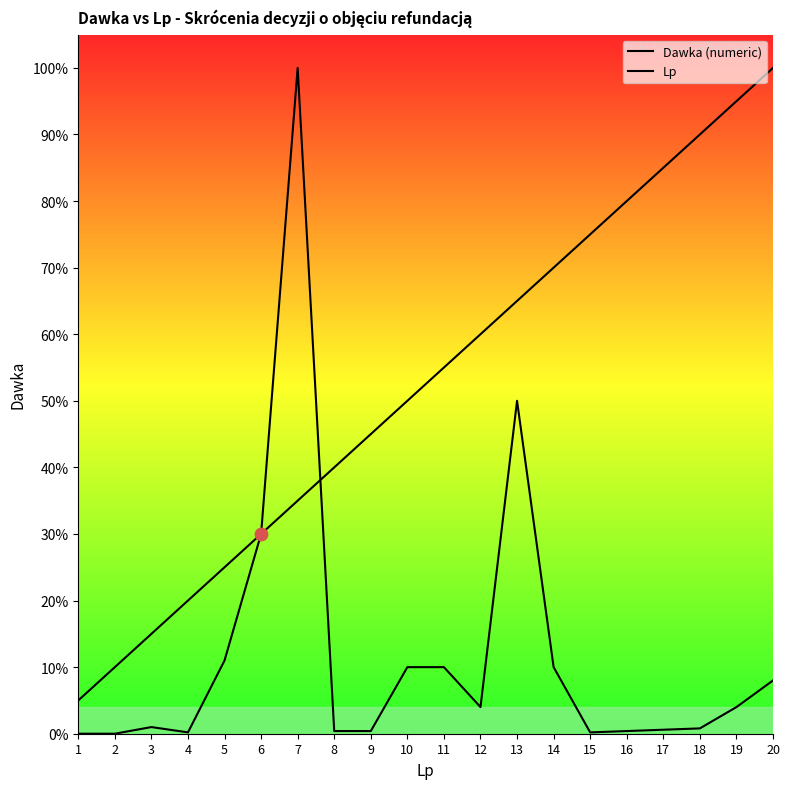

At which category is the sum across all series the highest?

7